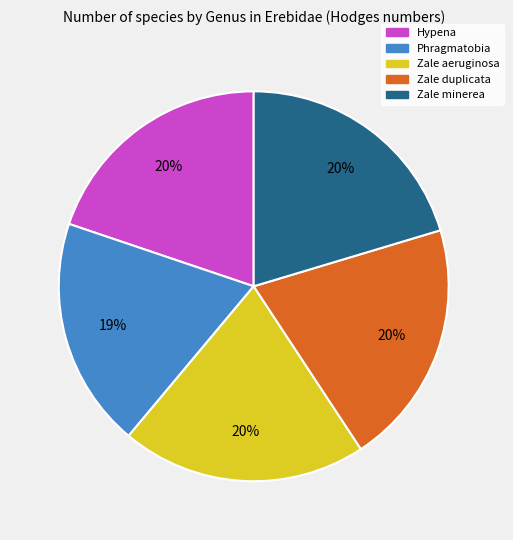

To the nearest percent, what is the difference between the largest and smallest slice percentages?

1%